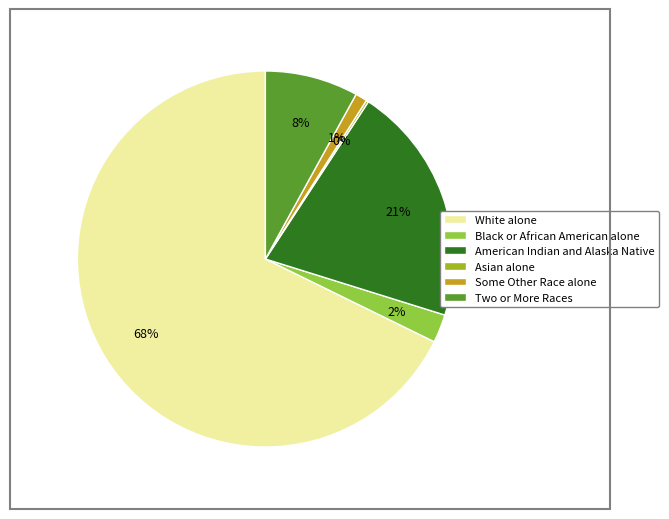

To the nearest percent, what is the difference between the largest and smallest slice percentages?

68%